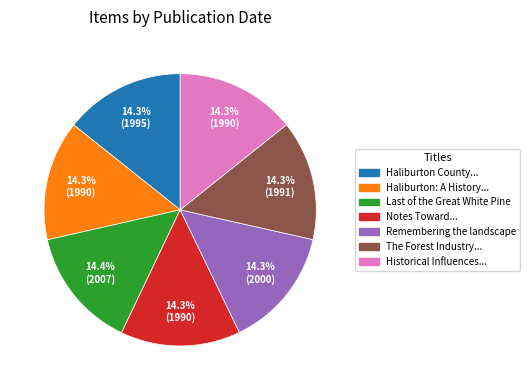

What percentage is NOT represented by The Forest Industry...?

85.7%